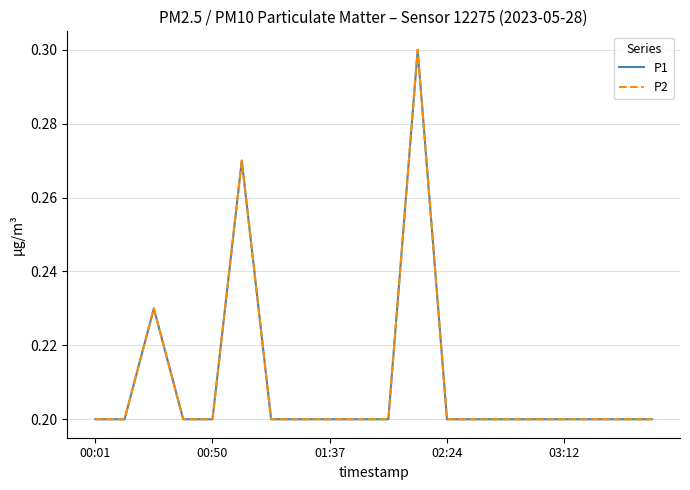

Reading left to right, what are all the values shown in this chart?

P1: 0.2	0.2	0.2	0.2	0.2	0.3	0.2	0.2	0.2	0.2	0.2	0.3	0.2	0.2	0.2	0.2	0.2	0.2	0.2	0.2
P2: 0.2	0.2	0.2	0.2	0.2	0.3	0.2	0.2	0.2	0.2	0.2	0.3	0.2	0.2	0.2	0.2	0.2	0.2	0.2	0.2